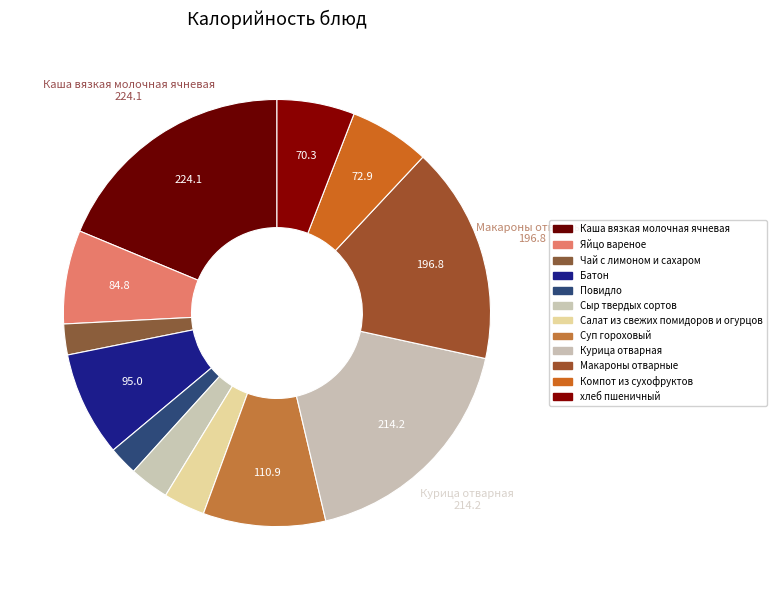

To the nearest percent, what portion does Чай с лимоном и сахаром represent?

2%